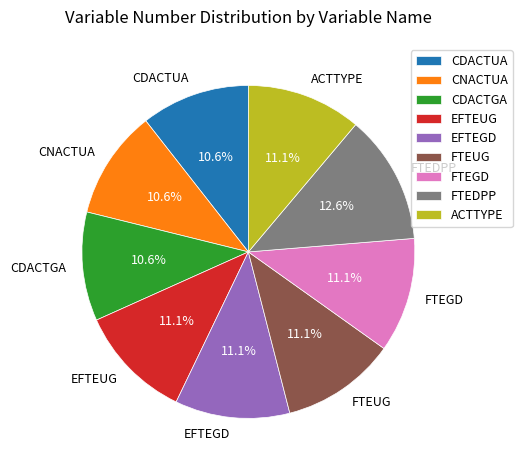

To the nearest percent, what is the difference between the largest and smallest slice percentages?

2%